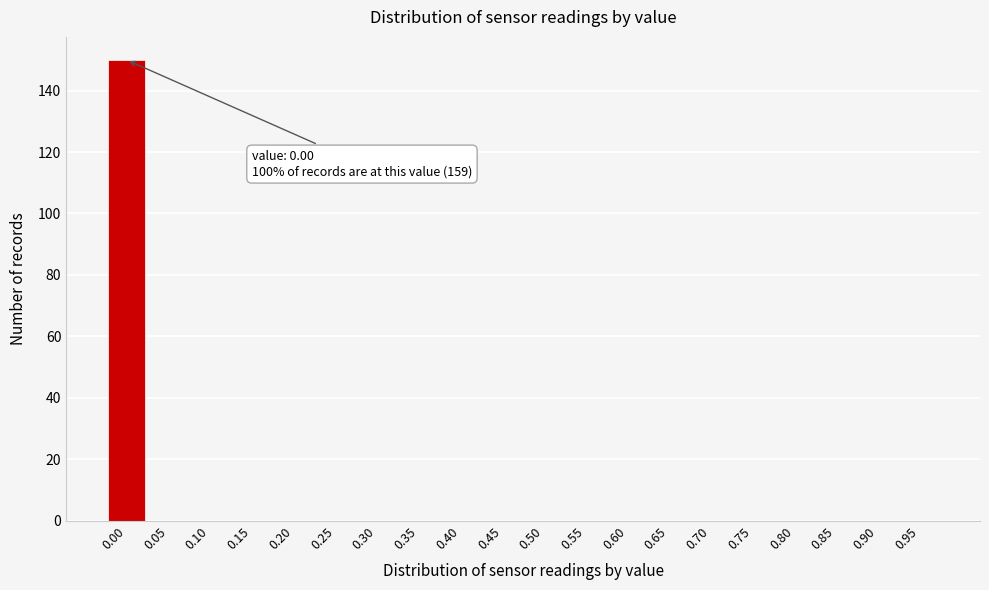

Reading right to left, transcribe all the data shown in this chart.

0.95=0	0.90=0	0.85=0	0.80=0	0.75=0	0.70=0	0.65=0	0.60=0	0.55=0	0.50=0	0.45=0	0.40=0	0.35=0	0.30=0	0.25=0	0.20=0	0.15=0	0.10=0	0.05=0	0.00=150